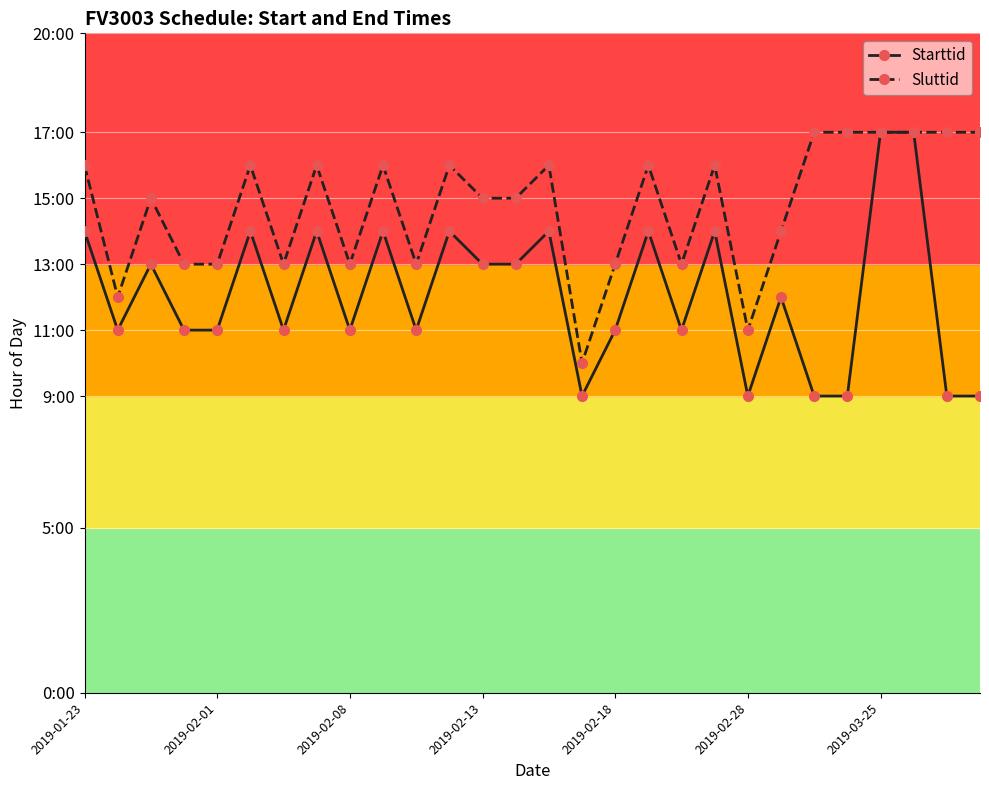

Reading right to left, transcribe all the data shown in this chart.

Starttid: 9	9	17	17	9	9	12	9	14	11	14	11	9	14	13	13	14	11	14	11	14	11	14	11	11	13	11	14
Sluttid: 17	17	17	17	17	17	14	11	16	13	16	13	10	16	15	15	16	13	16	13	16	13	16	13	13	15	12	16